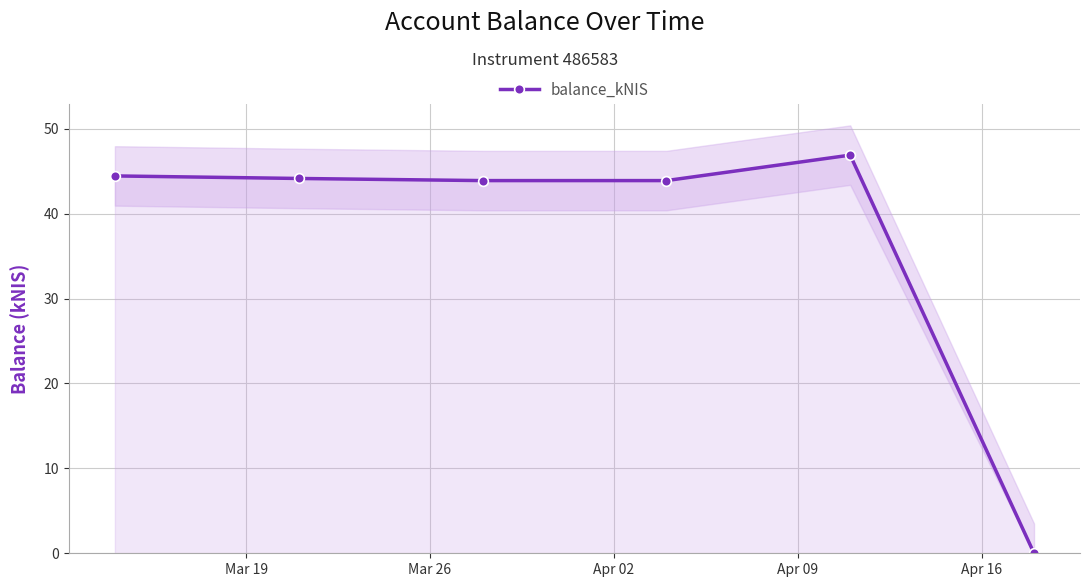

True or false: balance_kNIS has more than 0 interior local peaks.

True